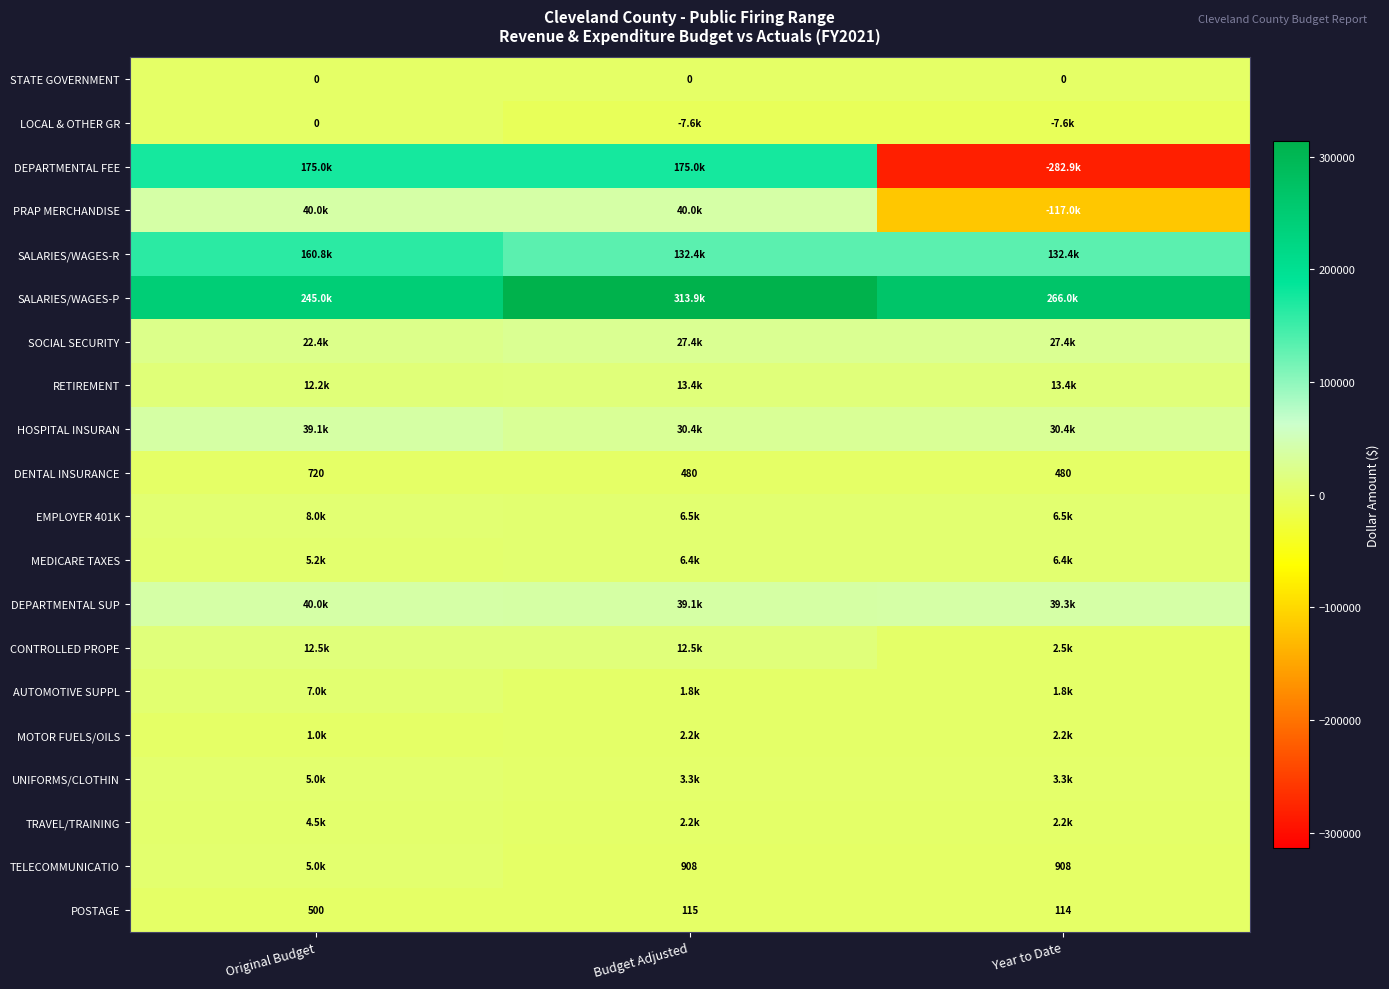

Which category has the highest value in the DENTAL INSURANCE series?

Original Budget